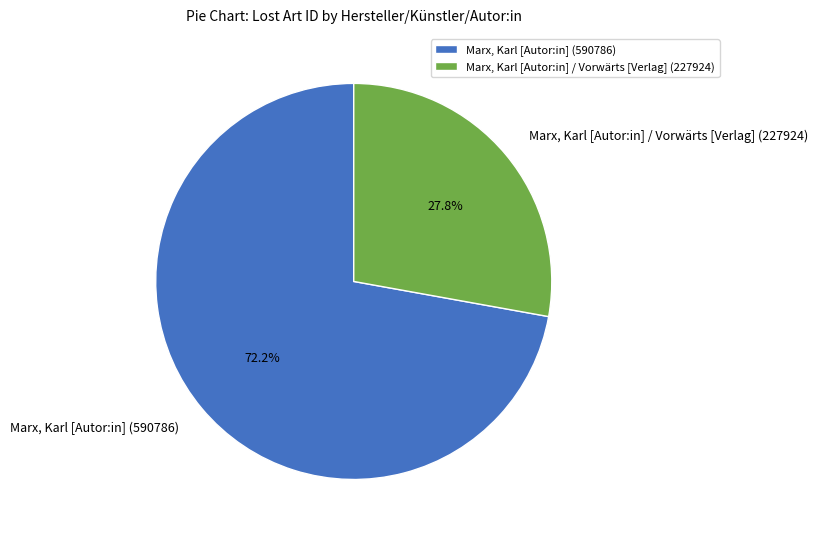

True or false: Marx, Karl [Autor:in] (590786) accounts for 66% of the total.

False